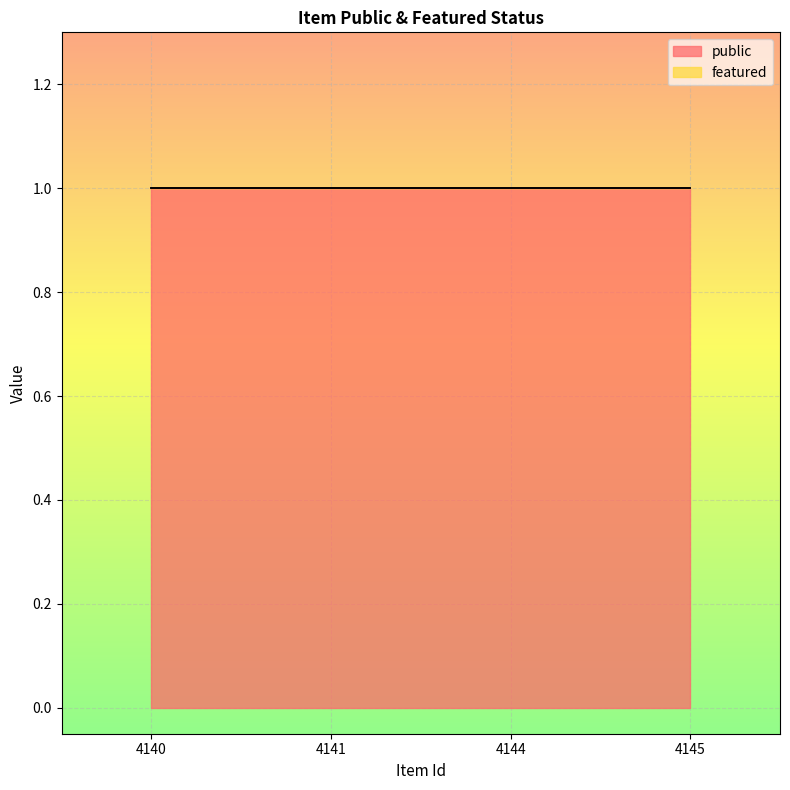

Where is featured nearest to the value 0?

4140